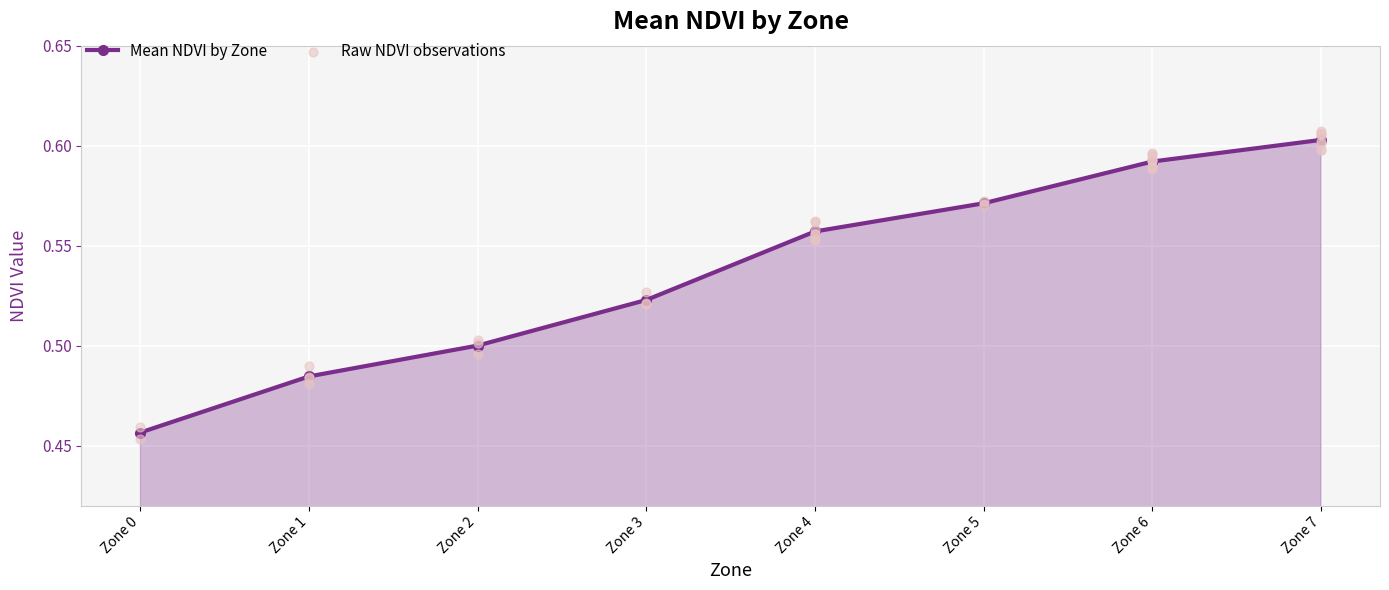

What is the change in value from Zone 2 to Zone 7?

+0.1